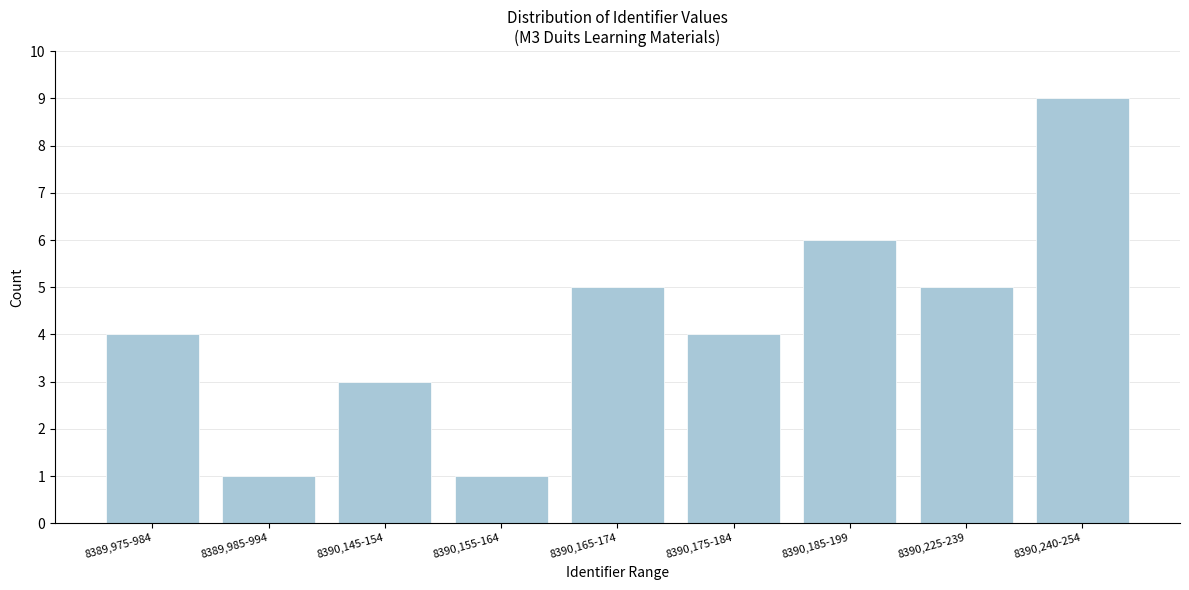

Reading left to right, transcribe all the data shown in this chart.

8389,975-984=4	8389,985-994=1	8390,145-154=3	8390,155-164=1	8390,165-174=5	8390,175-184=4	8390,185-199=6	8390,225-239=5	8390,240-254=9